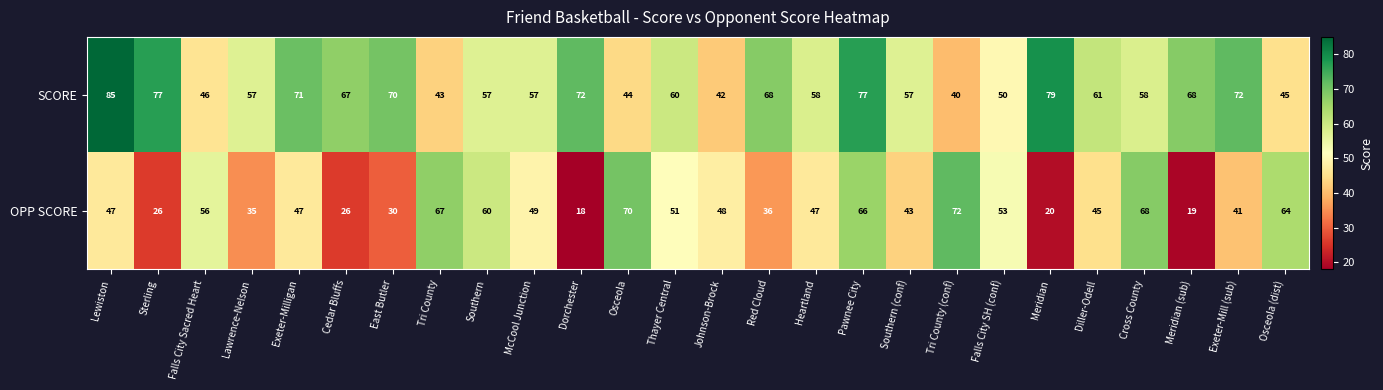

Rank the series at Pawnee City from lowest to highest value.

OPP SCORE, SCORE